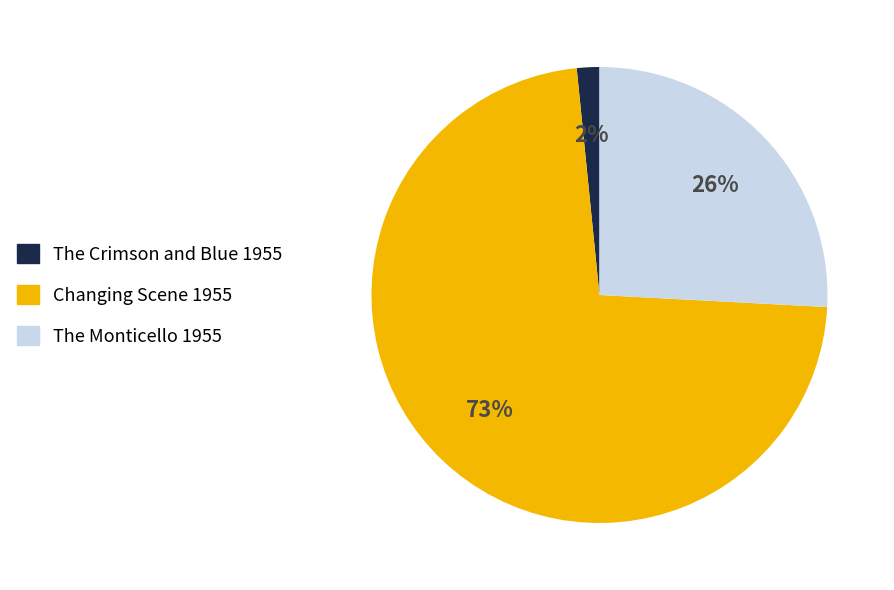

Rank the categories by value from highest to lowest.

Changing Scene 1955, The Monticello 1955, The Crimson and Blue 1955